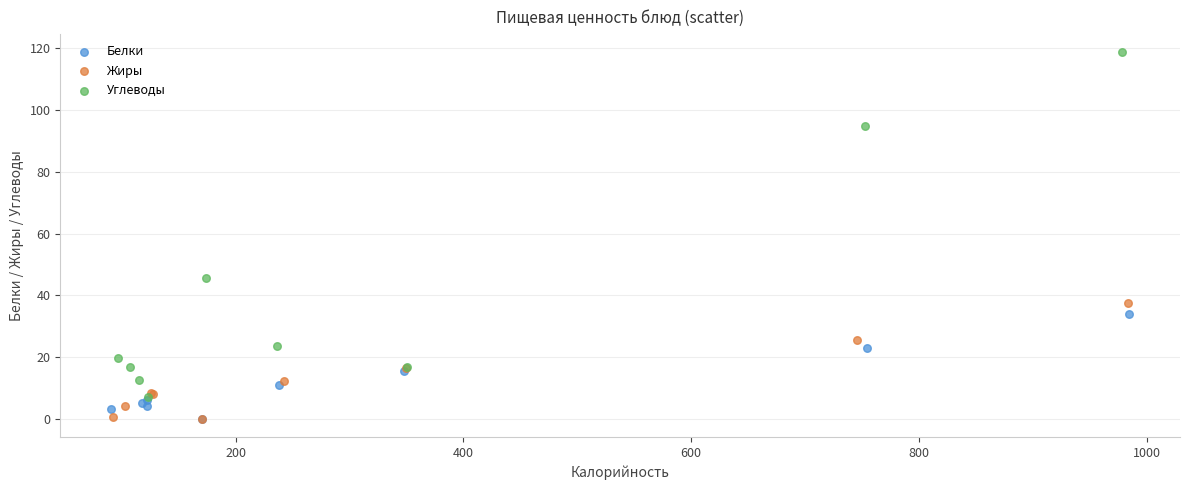

Which series has the widest spread of Y values?

Углеводы